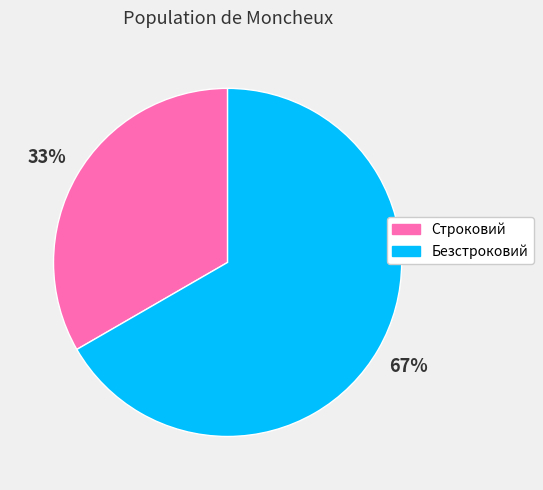

Combined, do Строковий and Безстроковий account for over 50%?

Yes